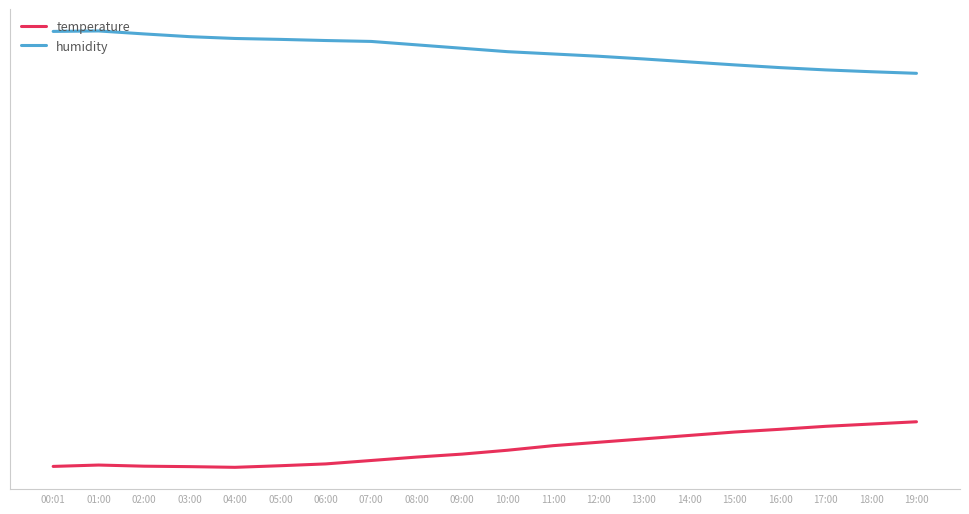

List the series in order of their overall mean, highest first.

humidity, temperature